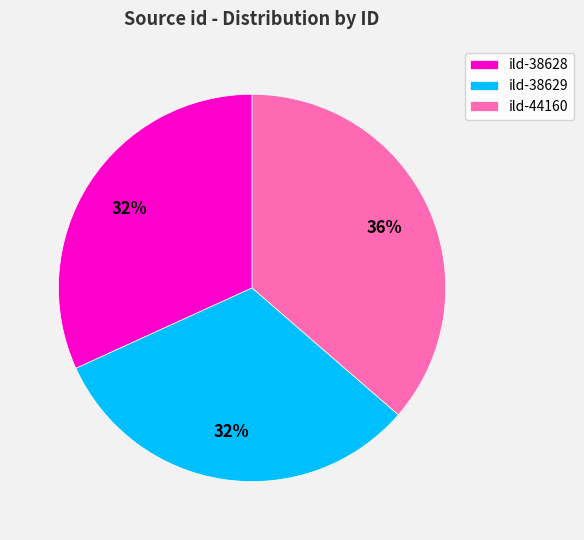

To the nearest percent, what is the average slice percentage?

33%